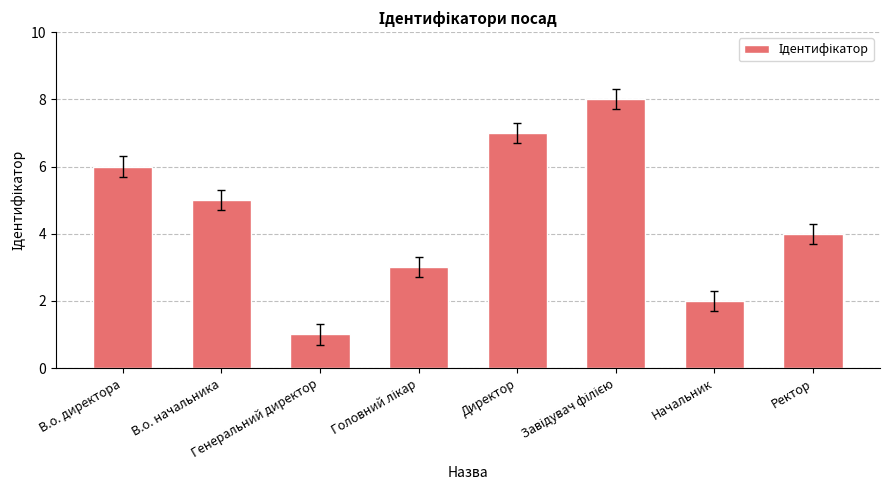

What is the greatest value displayed?

8